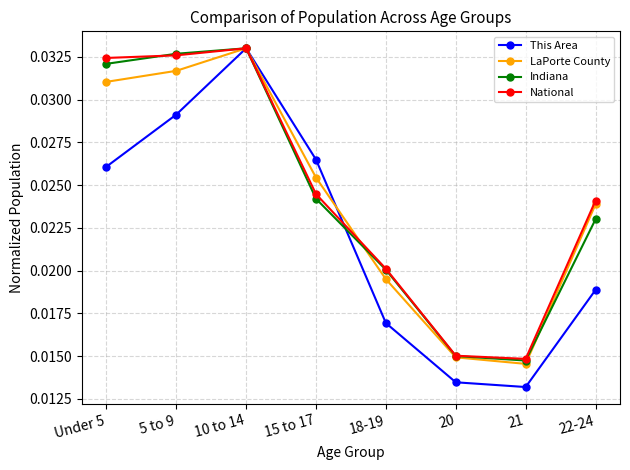

Between Under 5 and 22-24, which series saw the biggest shift?

Indiana